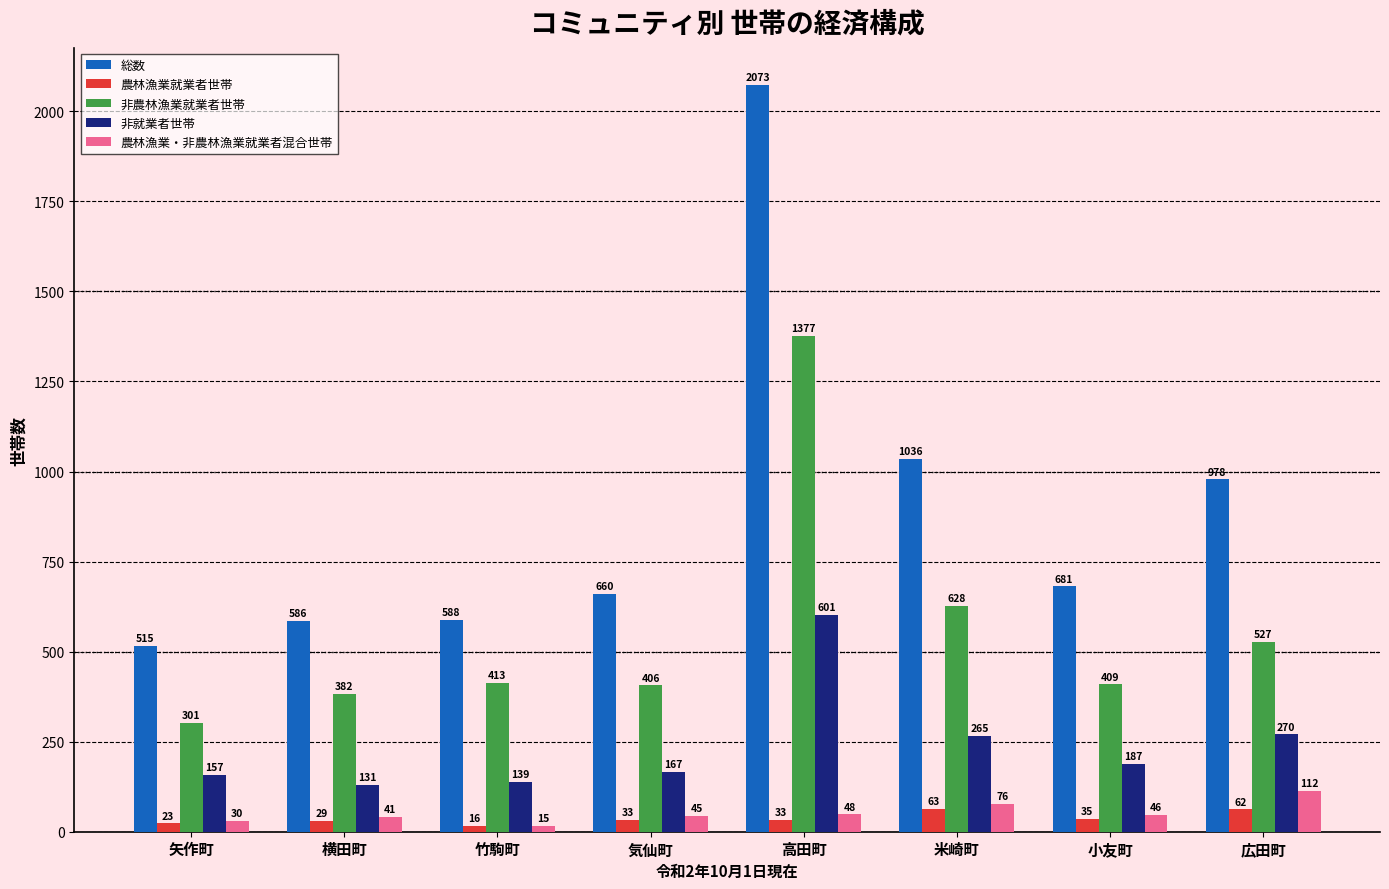

How many categories are shown in the chart?

8